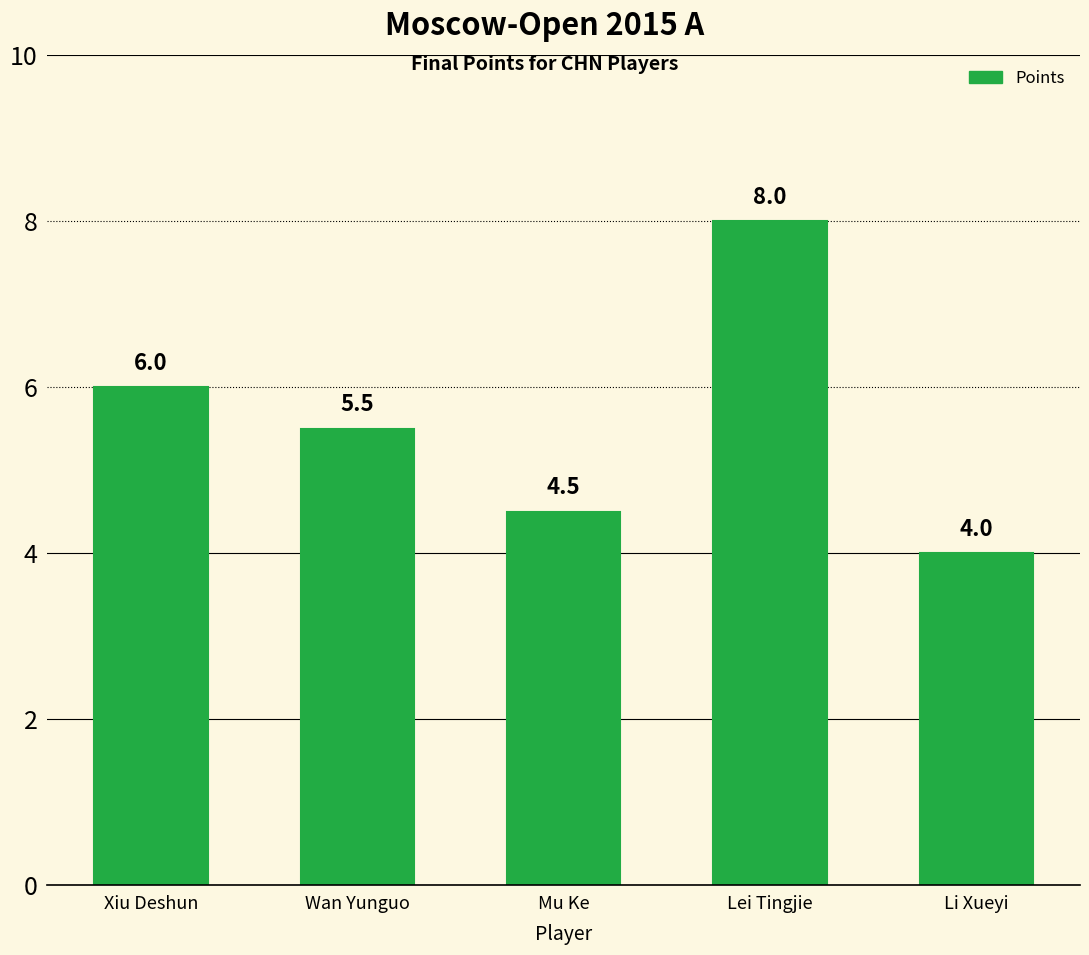

What is the label of the 5th bar from the left?

Li Xueyi